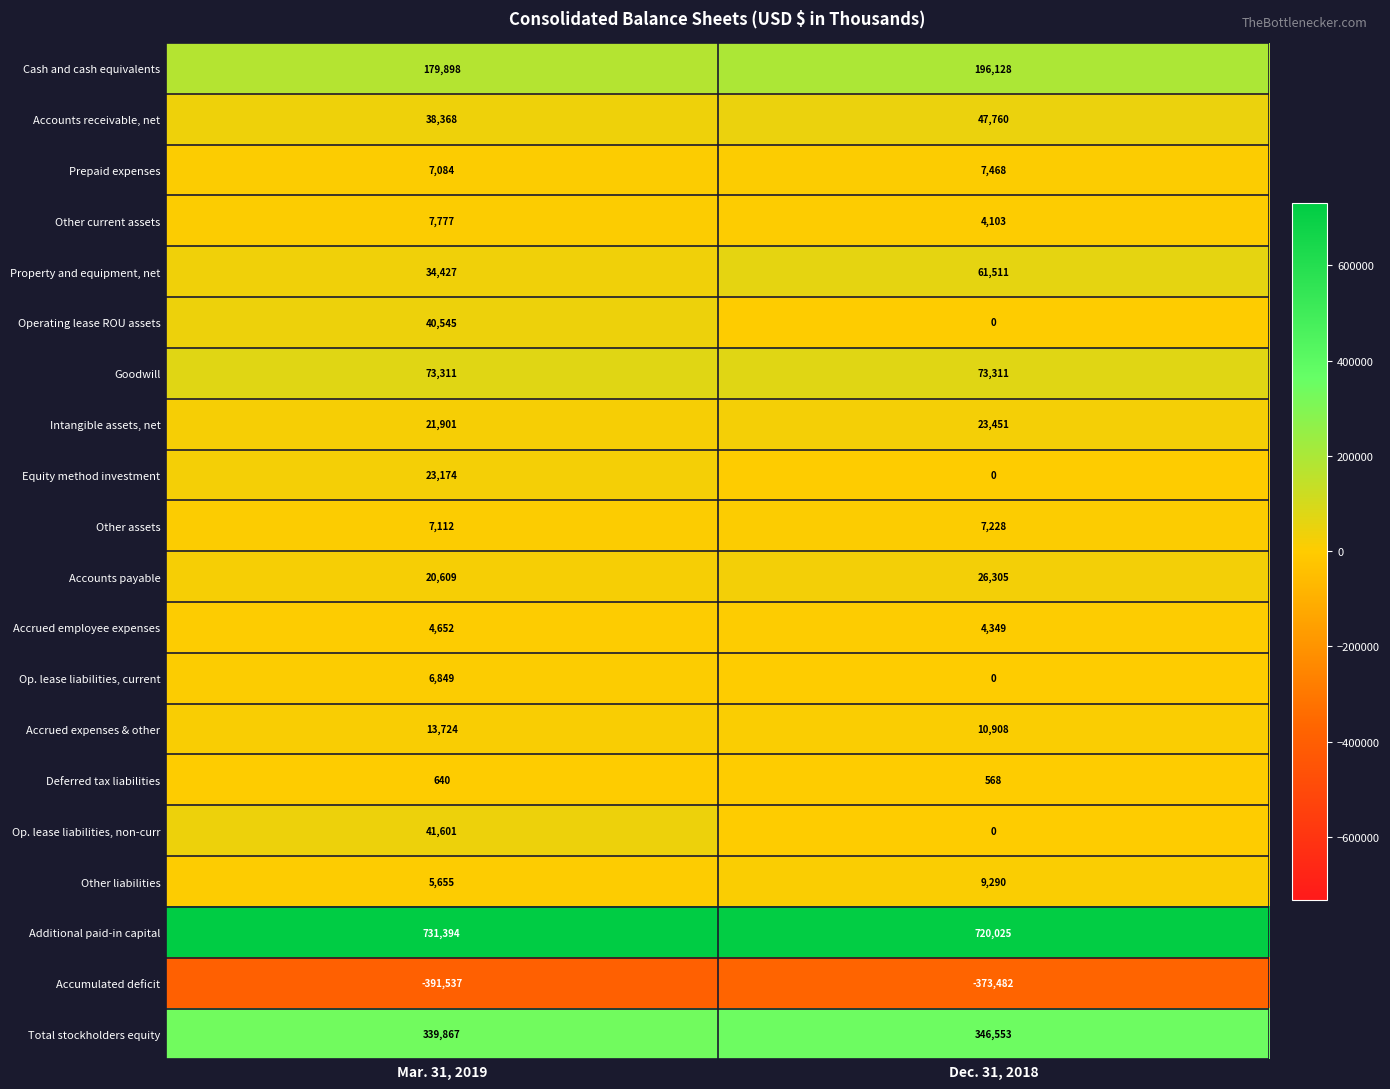

Which series changed the most between Mar. 31, 2019 and Dec. 31, 2018?

Op. lease liabilities, non-curr